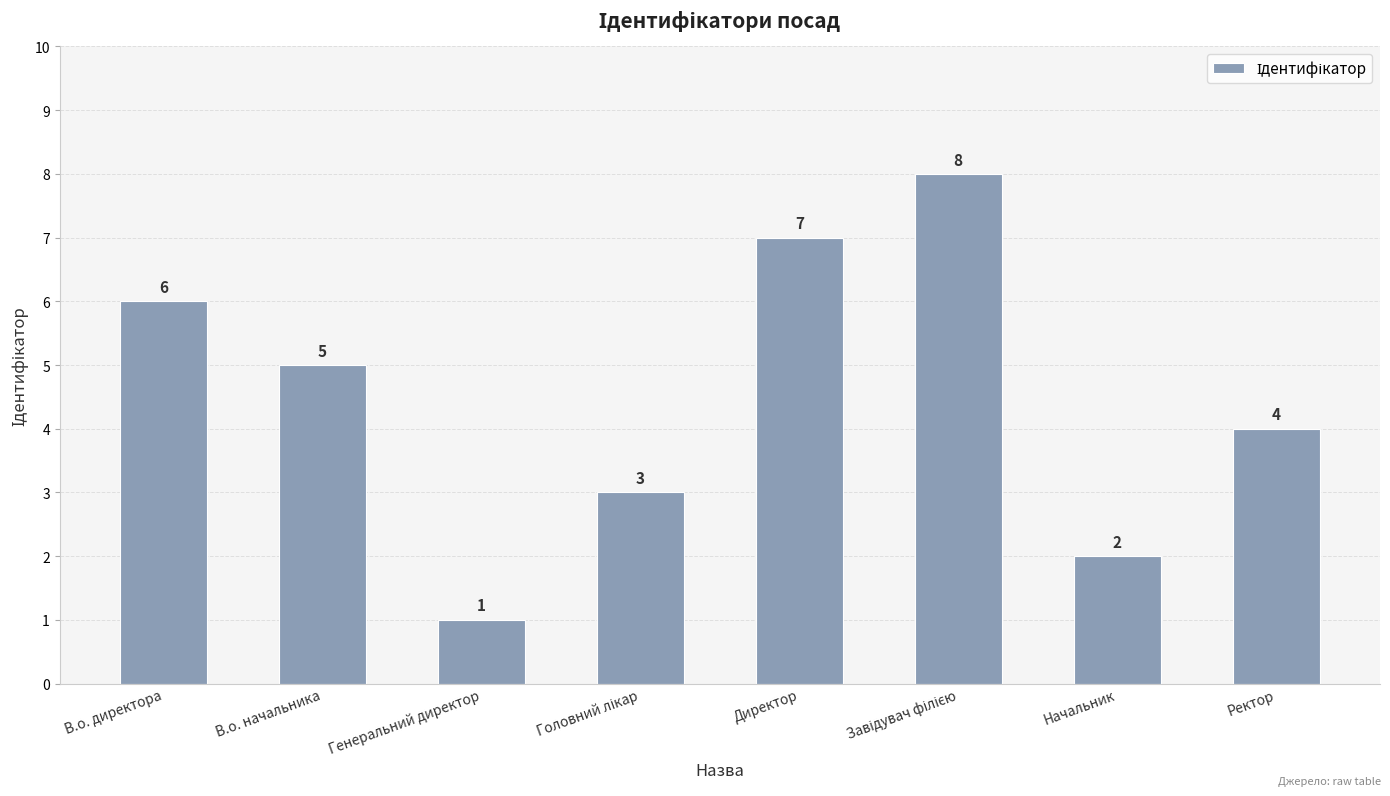

What is the difference between the maximum and second lowest values?

6